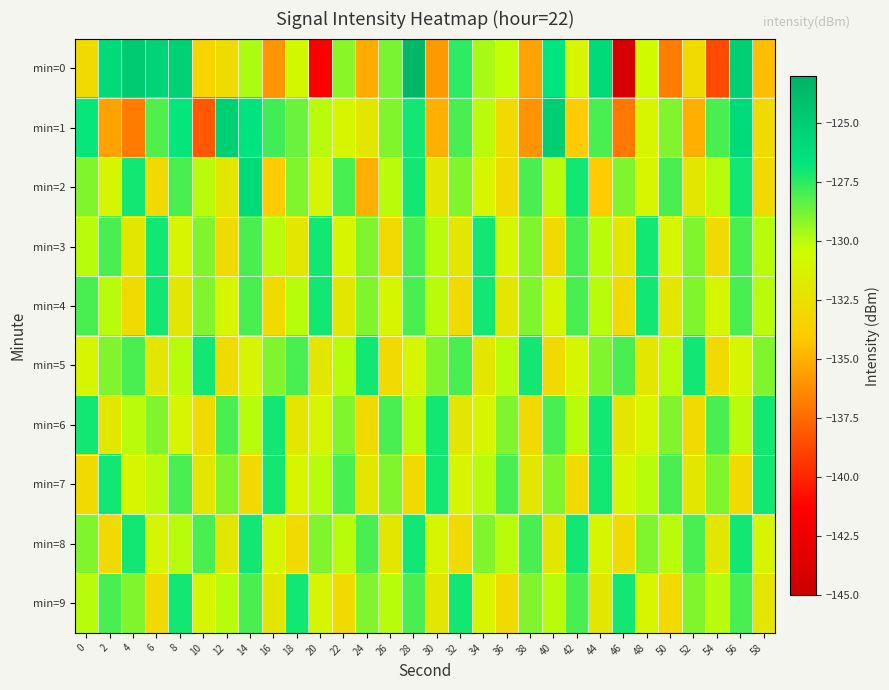

Reading left to right, list all the values displayed in this chart.

min=0: 0=-133.0	2=-125.9	4=-124.8	6=-125.5	8=-125.2	10=-133.5	12=-132.9	14=-129.8	16=-136.0	18=-130.8	20=-141.5	22=-129.1	24=-135.1	26=-128.9	28=-123.5	30=-135.8	32=-127.5	34=-129.7	36=-130.2	38=-135.5	40=-126.7	42=-131.0	44=-125.8	46=-144.2	48=-130.7	50=-136.8	52=-132.9	54=-138.6	56=-125.1	58=-134.5
min=1: 0=-126.8	2=-135.5	4=-136.9	6=-128.1	8=-126.8	10=-138.1	12=-125.1	14=-126.6	16=-127.8	18=-128.6	20=-130.0	22=-131.0	24=-132.0	26=-129.0	28=-127.0	30=-135.0	32=-128.0	34=-130.0	36=-133.0	38=-136.0	40=-125.0	42=-134.0	44=-128.0	46=-137.0	48=-131.0	50=-129.0	52=-135.0	54=-128.0	56=-126.0	58=-133.0
min=2: 0=-129.0	2=-131.0	4=-127.0	6=-133.0	8=-128.0	10=-130.0	12=-132.0	14=-126.0	16=-134.0	18=-129.0	20=-131.0	22=-128.0	24=-135.0	26=-130.0	28=-127.0	30=-132.0	32=-129.0	34=-131.0	36=-133.0	38=-128.0	40=-130.0	42=-127.0	44=-134.0	46=-129.0	48=-131.0	50=-128.0	52=-132.0	54=-130.0	56=-127.0	58=-133.0
min=3: 0=-130.0	2=-128.0	4=-132.0	6=-127.0	8=-131.0	10=-129.0	12=-133.0	14=-128.0	16=-130.0	18=-132.0	20=-127.0	22=-131.0	24=-129.0	26=-133.0	28=-128.0	30=-130.0	32=-132.0	34=-127.0	36=-131.0	38=-129.0	40=-133.0	42=-128.0	44=-130.0	46=-132.0	48=-127.0	50=-131.0	52=-129.0	54=-133.0	56=-128.0	58=-130.0
min=4: 0=-128.0	2=-130.0	4=-133.0	6=-127.0	8=-132.0	10=-129.0	12=-131.0	14=-128.0	16=-133.0	18=-130.0	20=-127.0	22=-132.0	24=-129.0	26=-131.0	28=-128.0	30=-130.0	32=-133.0	34=-127.0	36=-132.0	38=-129.0	40=-131.0	42=-128.0	44=-130.0	46=-133.0	48=-127.0	50=-132.0	52=-129.0	54=-131.0	56=-128.0	58=-130.0
min=5: 0=-131.0	2=-129.0	4=-128.0	6=-132.0	8=-130.0	10=-127.0	12=-133.0	14=-131.0	16=-129.0	18=-128.0	20=-132.0	22=-130.0	24=-127.0	26=-133.0	28=-131.0	30=-129.0	32=-128.0	34=-132.0	36=-130.0	38=-127.0	40=-133.0	42=-131.0	44=-129.0	46=-128.0	48=-132.0	50=-130.0	52=-127.0	54=-133.0	56=-131.0	58=-129.0
min=6: 0=-127.0	2=-132.0	4=-130.0	6=-129.0	8=-131.0	10=-133.0	12=-128.0	14=-130.0	16=-127.0	18=-132.0	20=-131.0	22=-129.0	24=-133.0	26=-128.0	28=-130.0	30=-127.0	32=-132.0	34=-131.0	36=-129.0	38=-133.0	40=-128.0	42=-130.0	44=-127.0	46=-132.0	48=-131.0	50=-129.0	52=-133.0	54=-128.0	56=-130.0	58=-127.0
min=7: 0=-133.0	2=-127.0	4=-131.0	6=-130.0	8=-128.0	10=-132.0	12=-129.0	14=-133.0	16=-127.0	18=-131.0	20=-130.0	22=-128.0	24=-132.0	26=-129.0	28=-133.0	30=-127.0	32=-131.0	34=-130.0	36=-128.0	38=-132.0	40=-129.0	42=-133.0	44=-127.0	46=-131.0	48=-130.0	50=-128.0	52=-132.0	54=-129.0	56=-133.0	58=-127.0
min=8: 0=-129.0	2=-133.0	4=-127.0	6=-131.0	8=-130.0	10=-128.0	12=-132.0	14=-127.0	16=-131.0	18=-133.0	20=-129.0	22=-130.0	24=-128.0	26=-132.0	28=-127.0	30=-131.0	32=-133.0	34=-129.0	36=-130.0	38=-128.0	40=-132.0	42=-127.0	44=-131.0	46=-133.0	48=-129.0	50=-130.0	52=-128.0	54=-132.0	56=-127.0	58=-131.0
min=9: 0=-130.0	2=-128.0	4=-129.0	6=-133.0	8=-127.0	10=-131.0	12=-130.0	14=-128.0	16=-132.0	18=-127.0	20=-131.0	22=-133.0	24=-129.0	26=-130.0	28=-128.0	30=-132.0	32=-127.0	34=-131.0	36=-133.0	38=-129.0	40=-130.0	42=-128.0	44=-132.0	46=-127.0	48=-131.0	50=-133.0	52=-129.0	54=-130.0	56=-128.0	58=-132.0